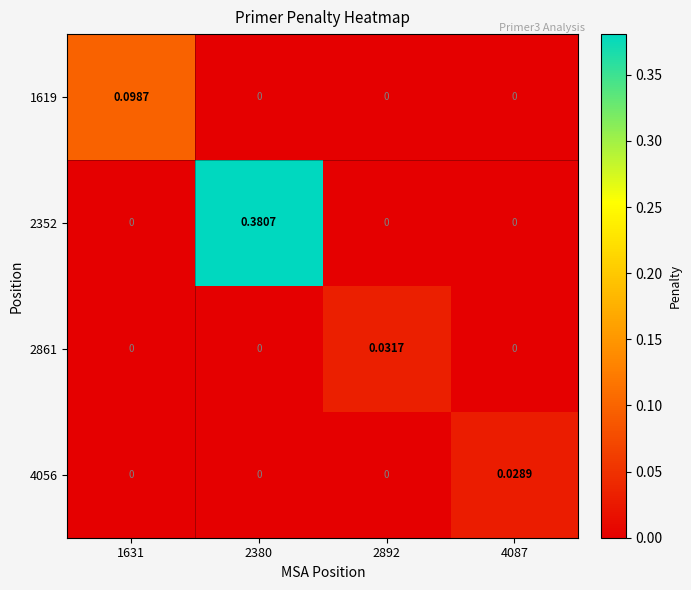

Is the value of 1619 at 1631 greater than the value of 2861 at 4087?

Yes